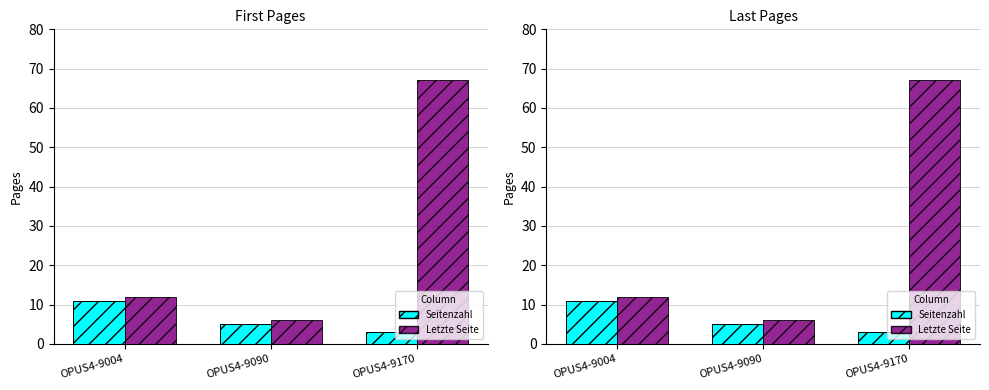

How many data points does each series have?

3